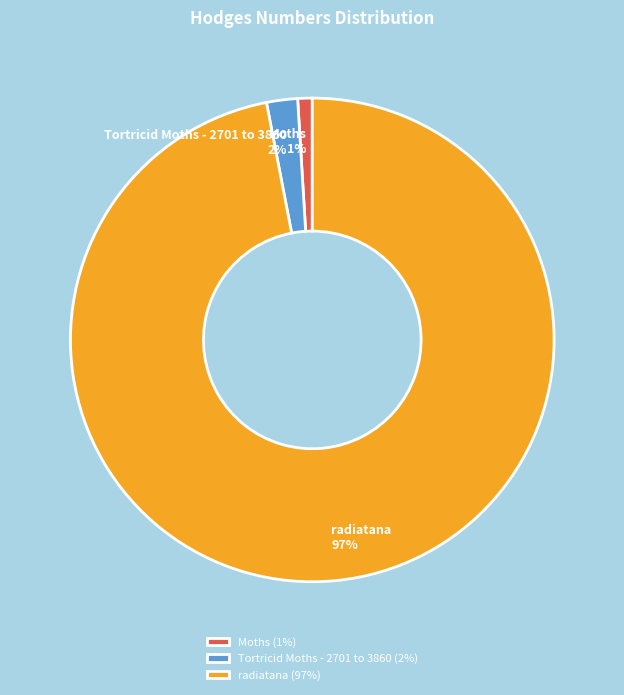

To the nearest percent, what is the difference between the largest and smallest slice percentages?

96%